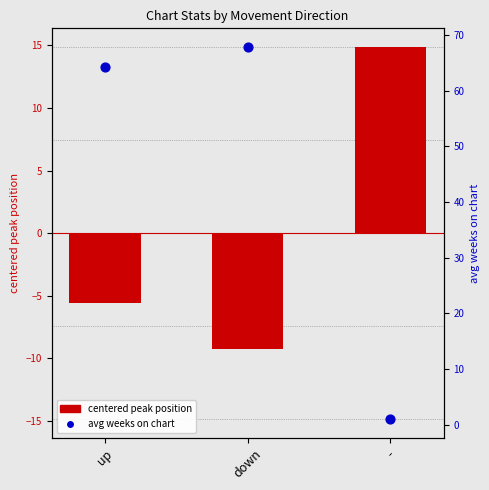

Which series contains the lowest Y value?

centered peak position